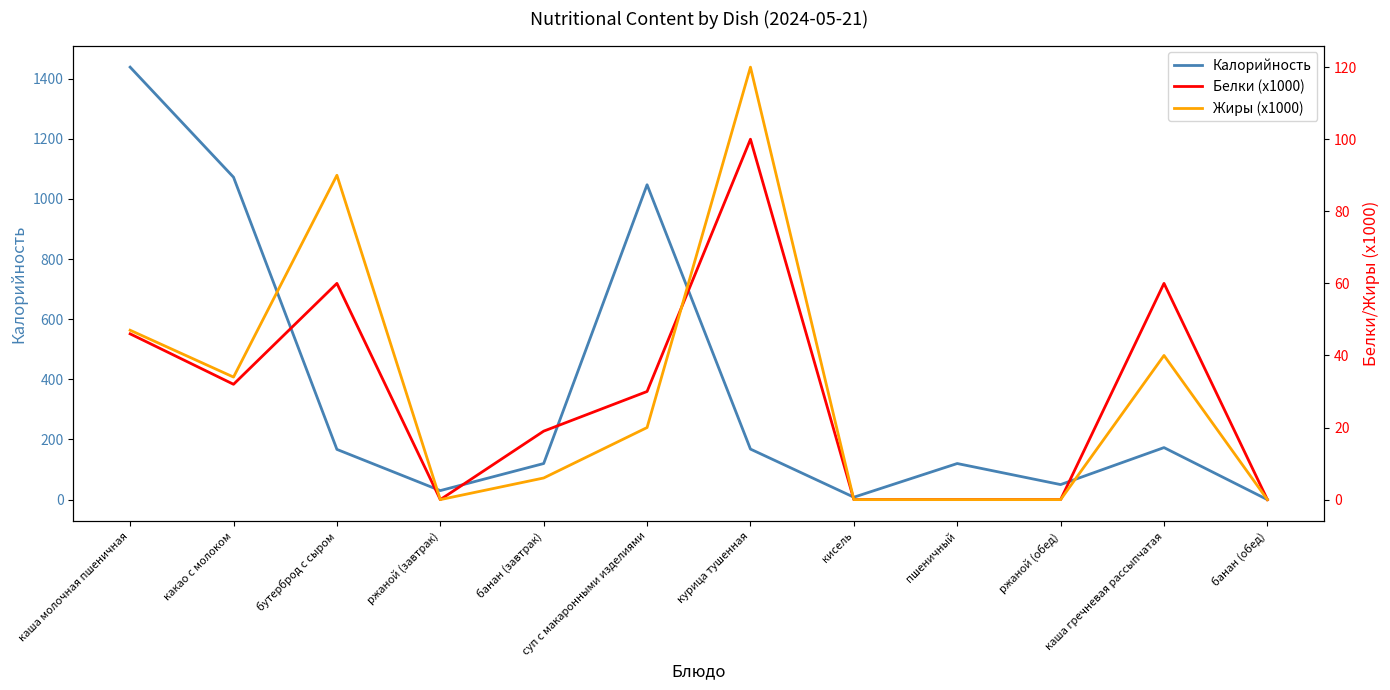

Rank the series by their maximum value, from lowest to highest.

Белки (x1000), Жиры (x1000), Калорийность